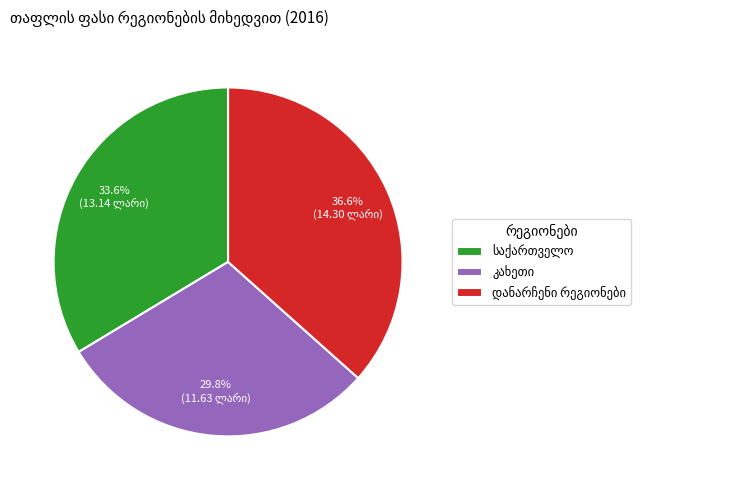

Is there any slice that represents more than half of the pie?

No